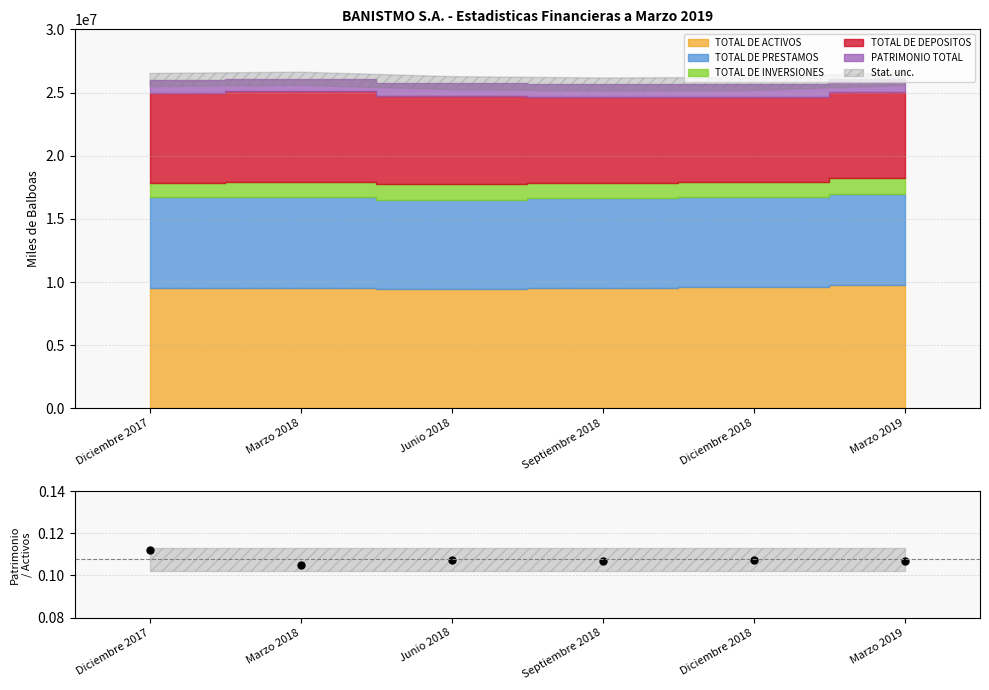

Reading right to left, list all the values displayed in this chart.

Marzo 2019=0.1	Diciembre 2018=0.1	Septiembre 2018=0.1	Junio 2018=0.1	Marzo 2018=0.1	Diciembre 2017=0.1